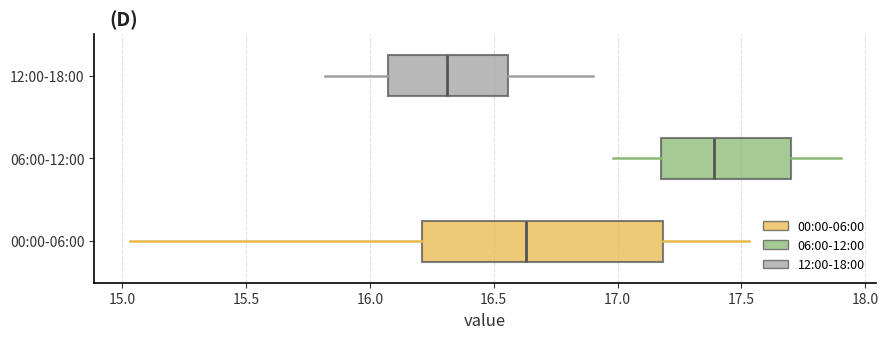

Which box's median line is the furthest to the left?

12:00-18:00